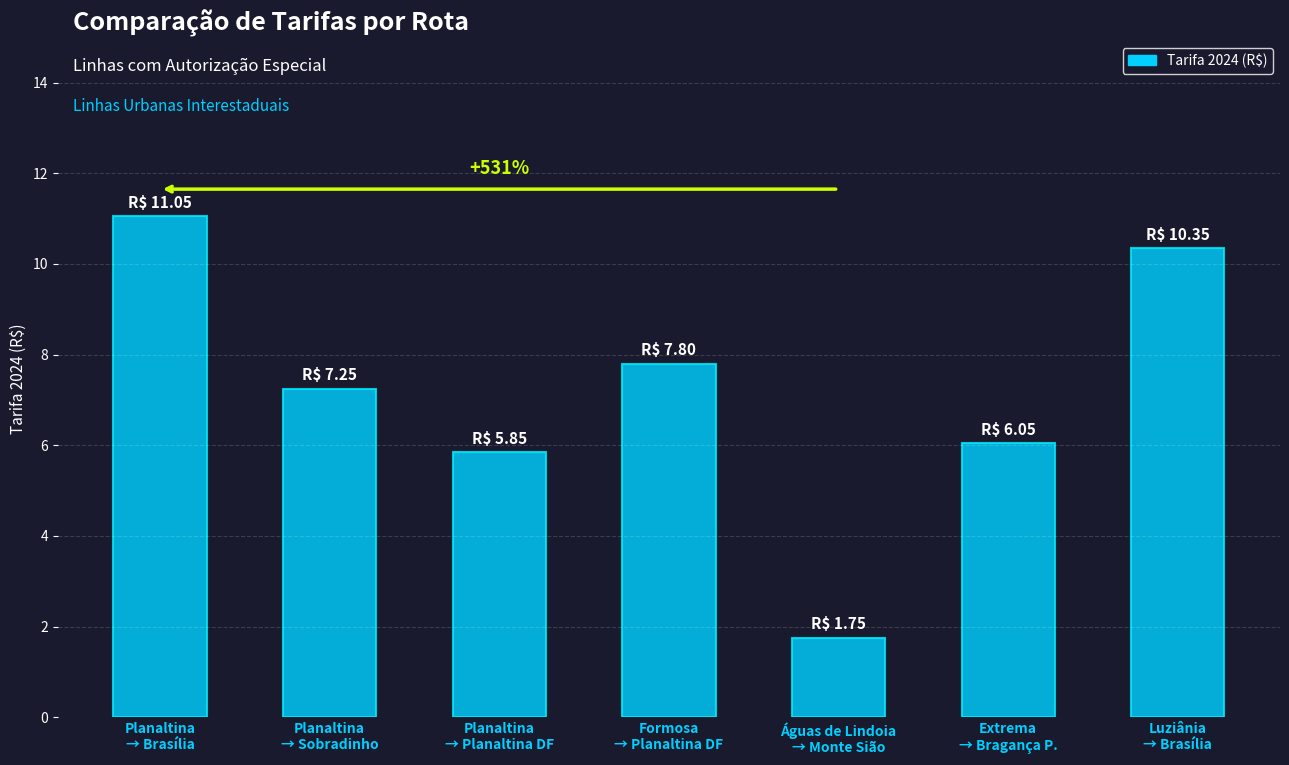

Is it true that the value at Planaltina
→ Brasília is 11.1?

True